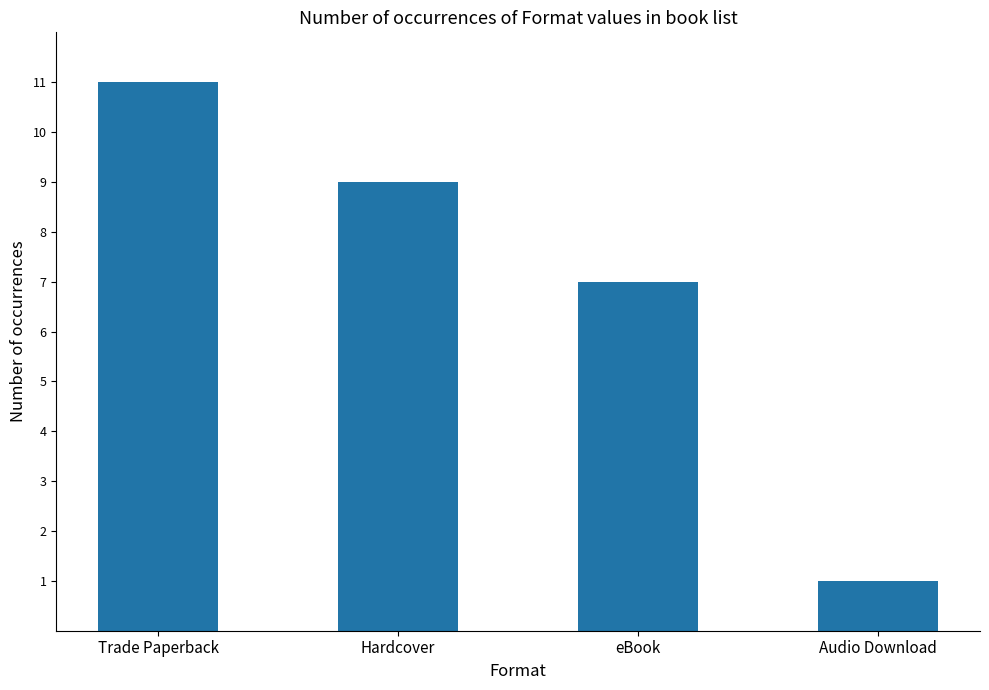

Is it true that the value at Trade Paperback is 11?

True